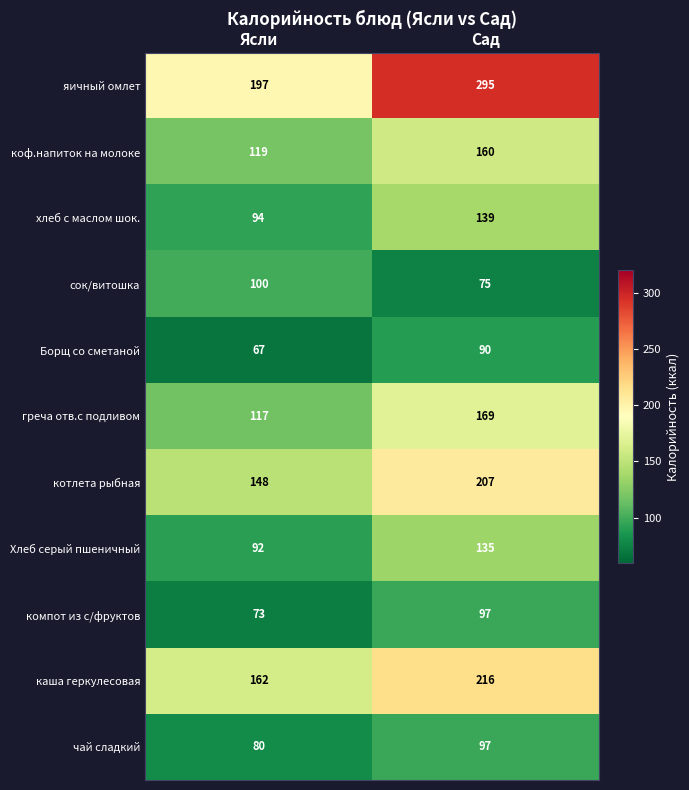

What is the smallest value displayed?

67